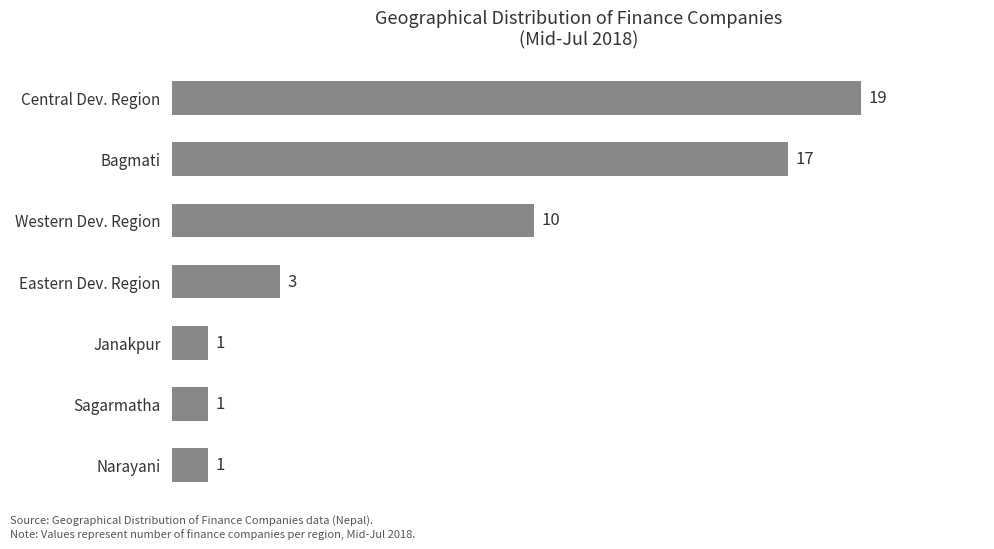

Reading top to bottom, extract all data points from this chart.

19	17	10	3	1	1	1